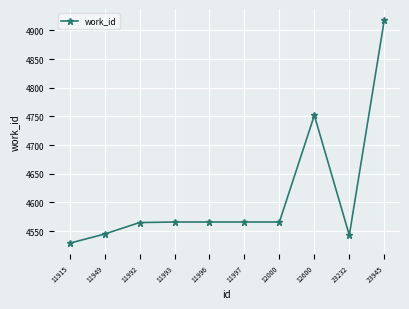

Read the value at 23232, to the nearest 5.

4545